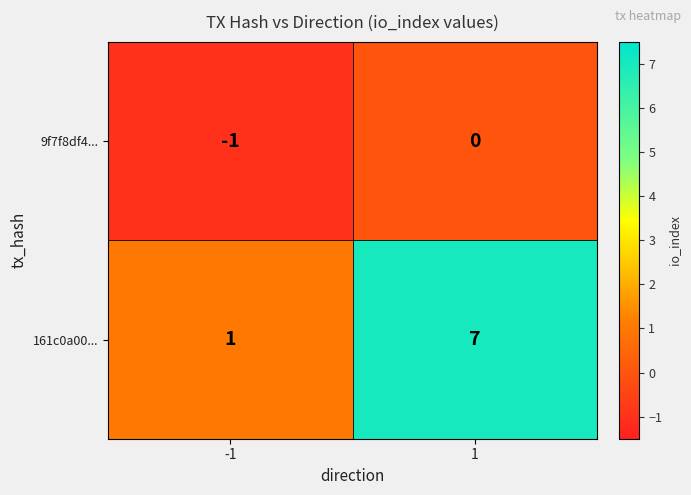

What is the spread (max minus min) of values at -1?

2